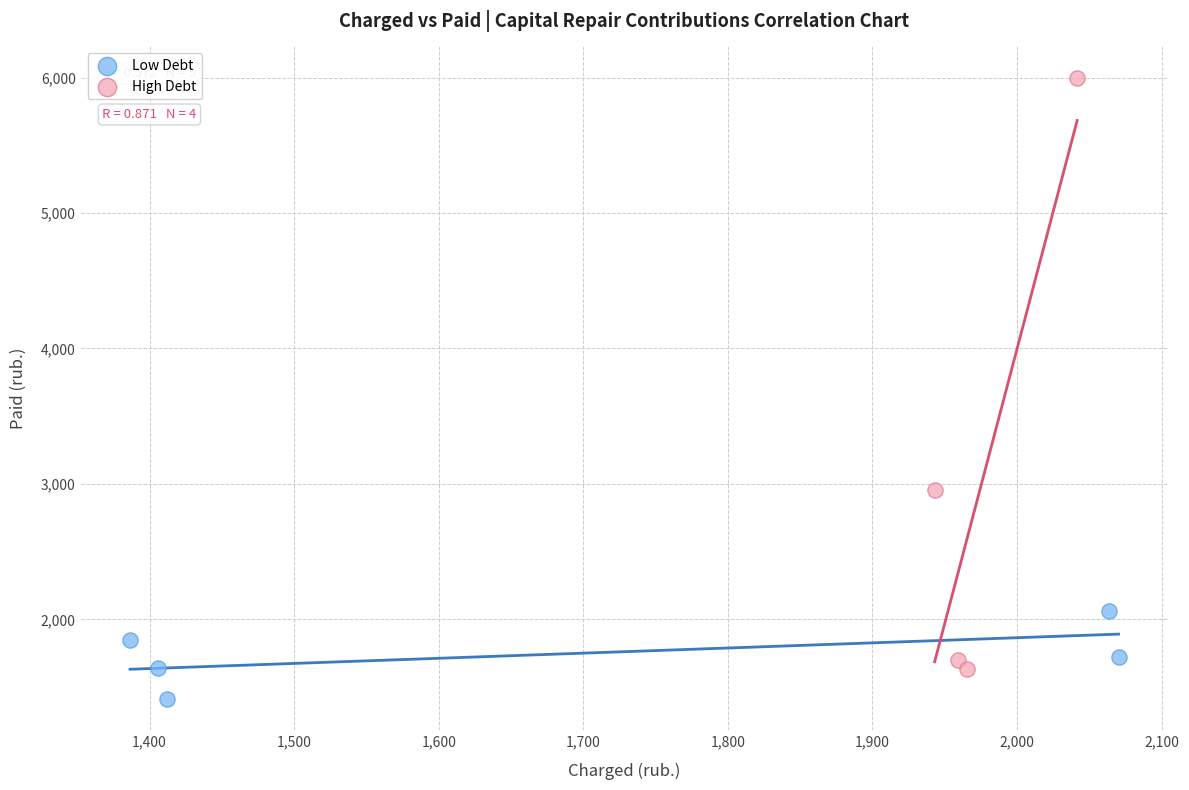

What are all the series names shown in the legend?

Low Debt, High Debt